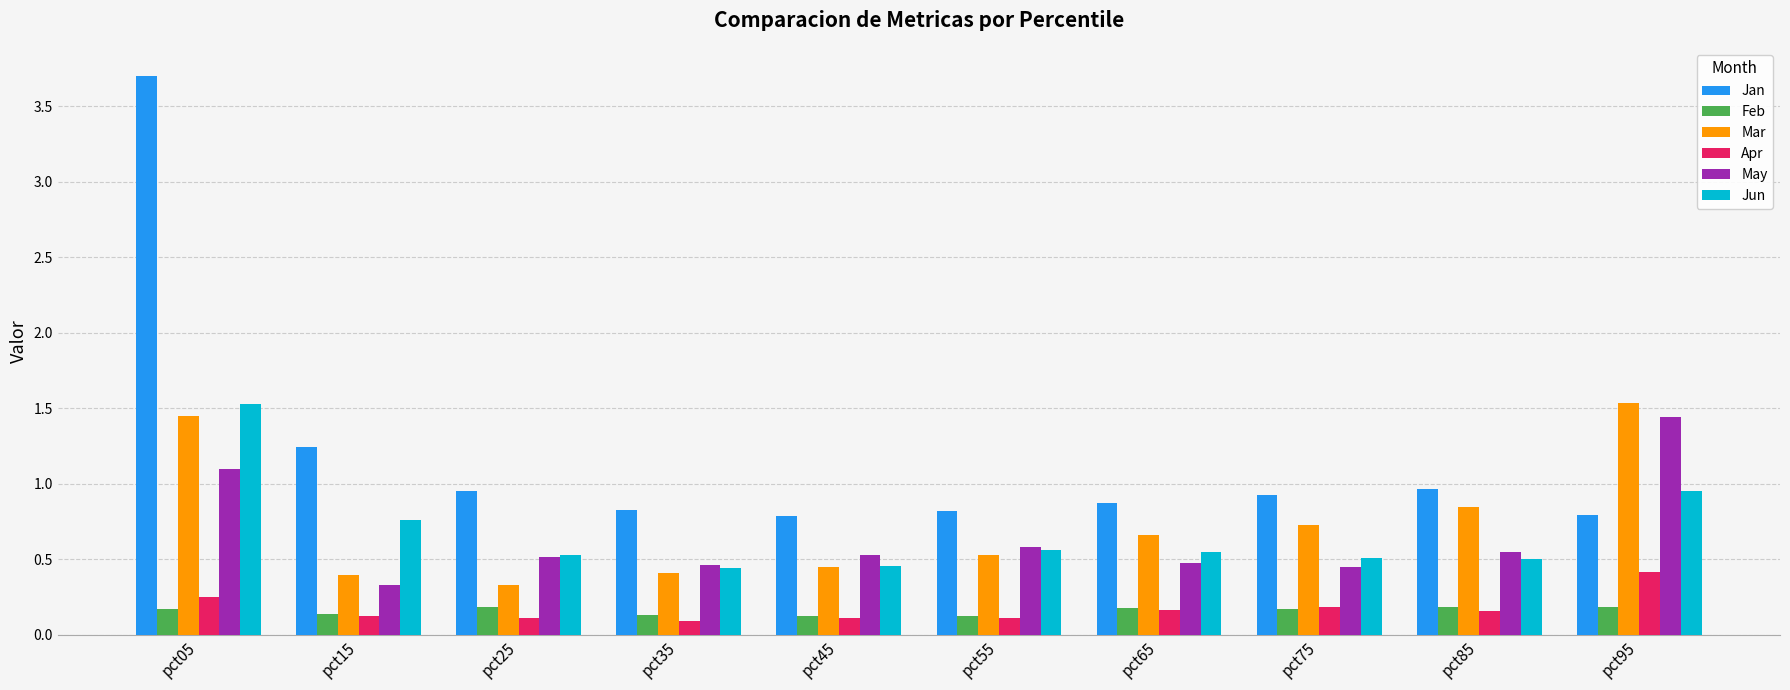

Count the number of categories in the chart.

10